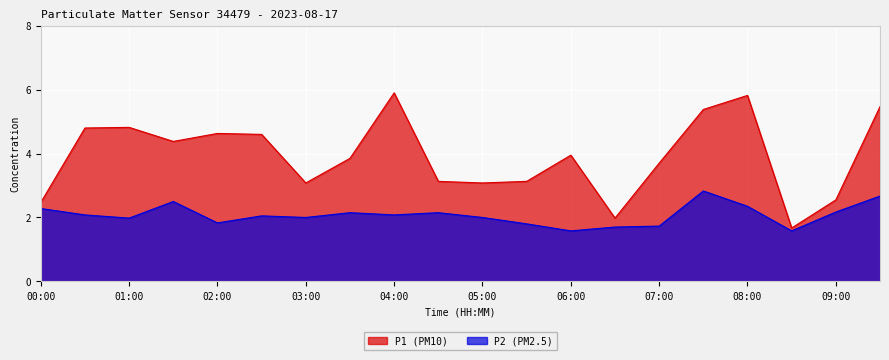

What is the difference between the highest and lowest values at 06:30?

0.3